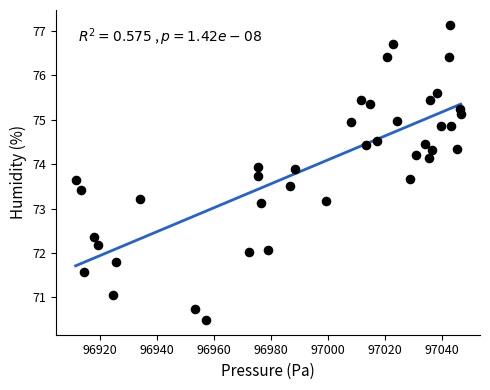

What is the range of X values (max minus min)?

135.1